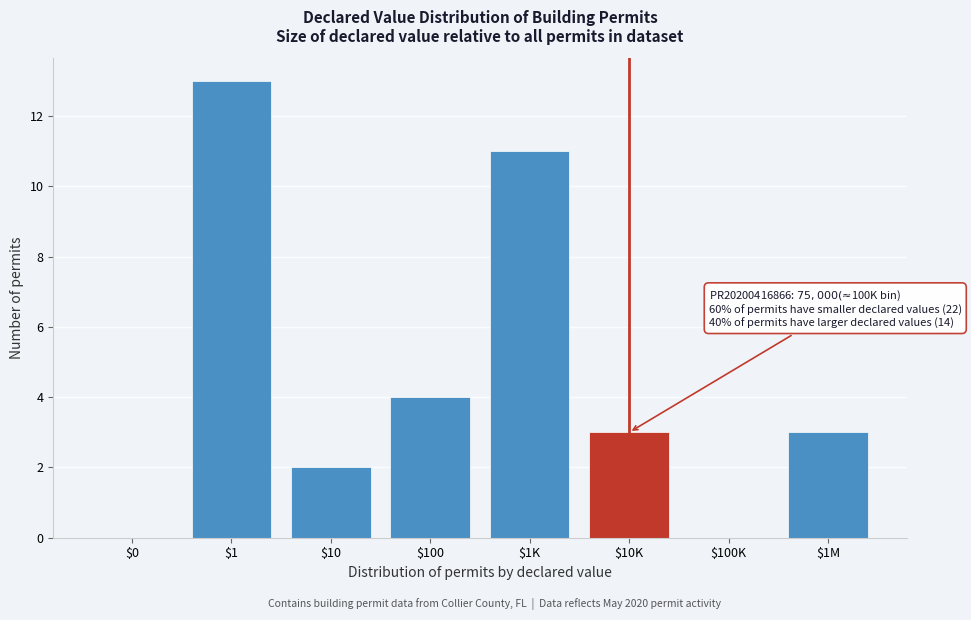

What is the sum of all values?

36